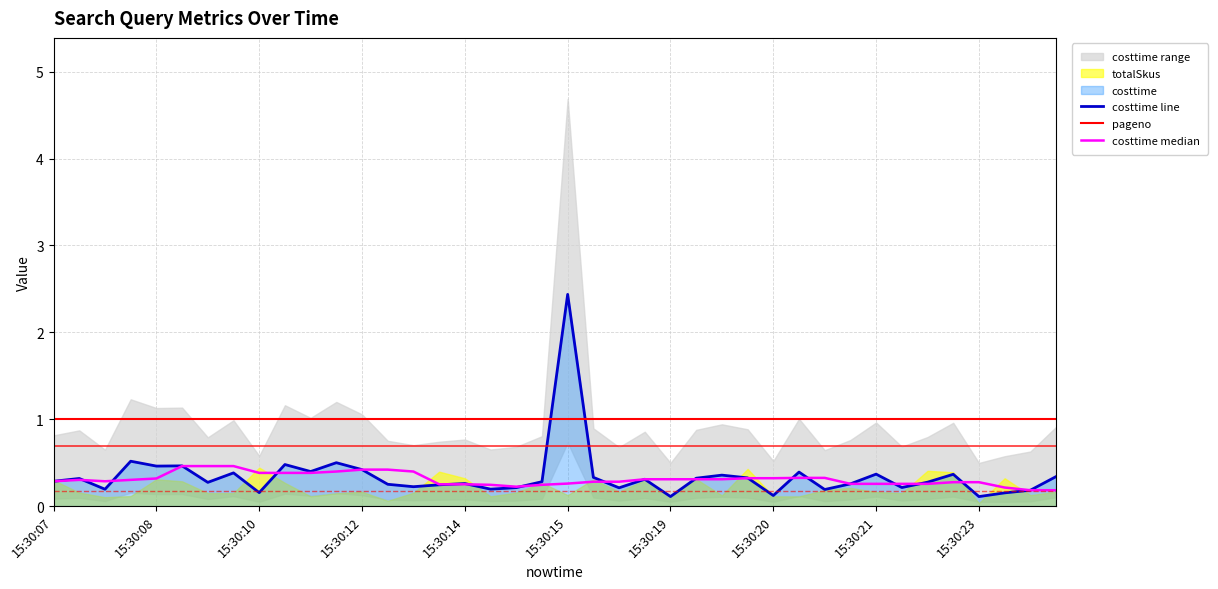

What is the highest value of the costtime line series?

2.4